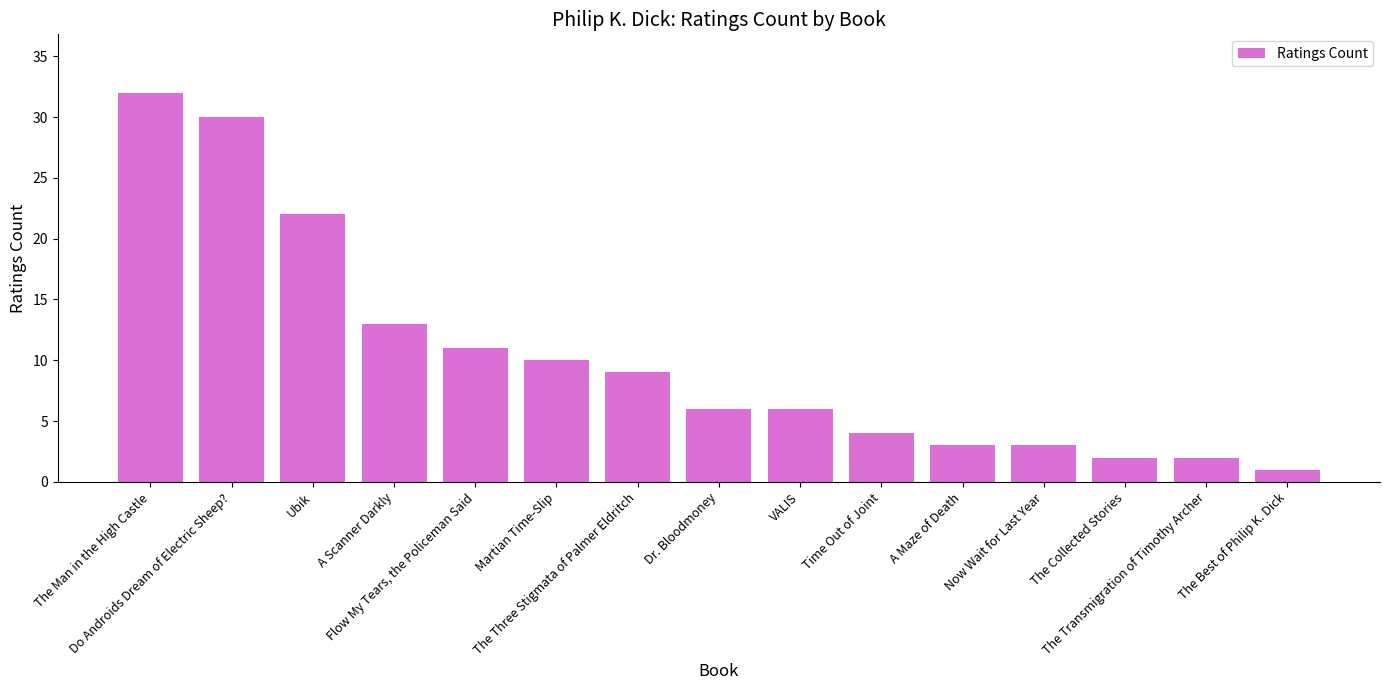

What is the difference between the second highest and second lowest values?

28